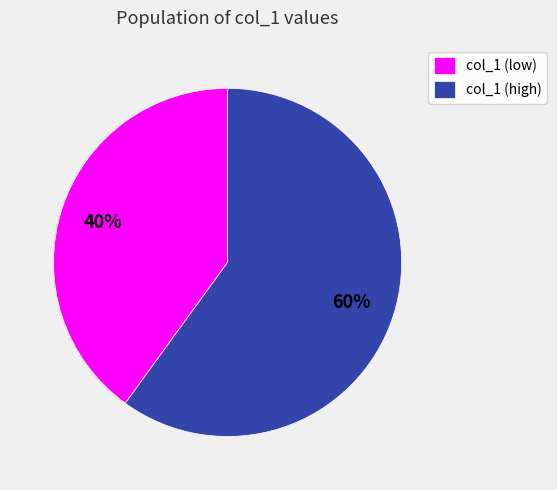

Combined, do col_1 (low) and col_1 (high) account for over 50%?

Yes